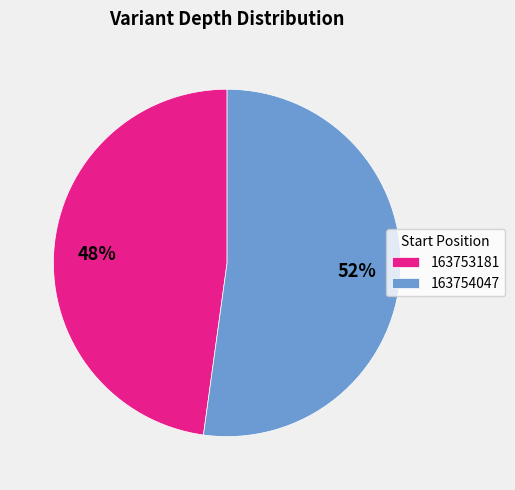

Is the sum of 163753181 and 163754047 greater than half?

Yes